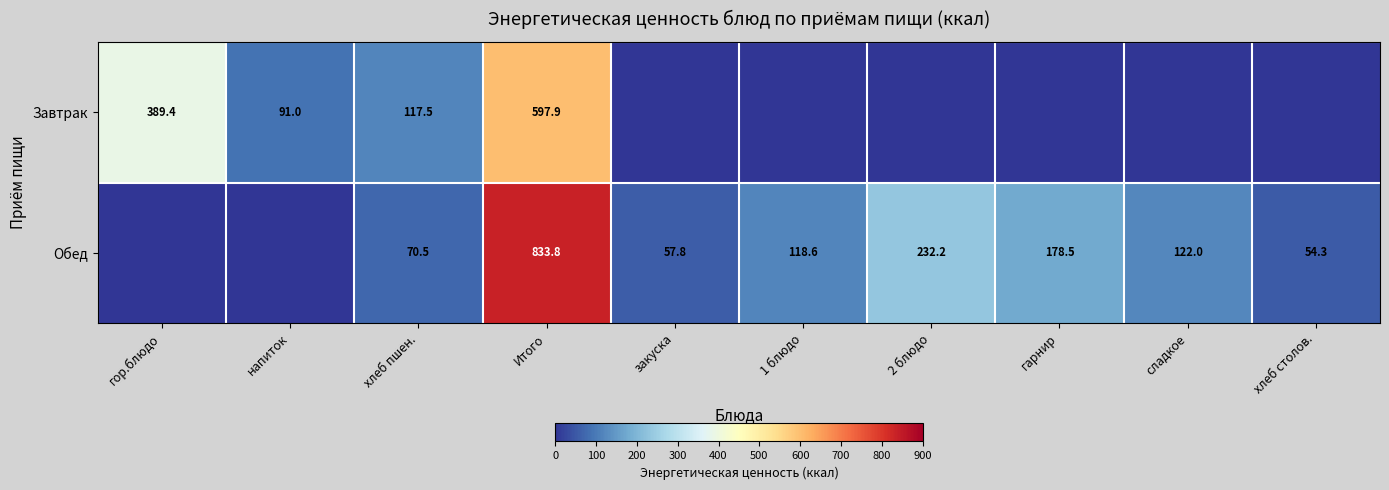

Is it true that Завтрак equals 389.4 at гор.блюдо?

True